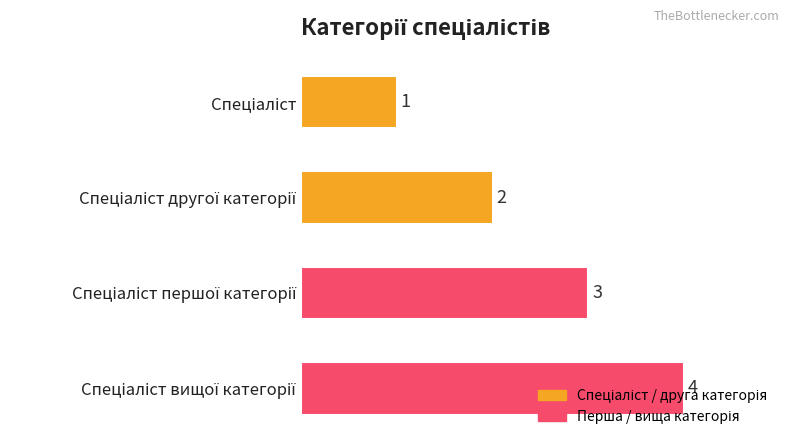

What is the sum of all values?

10